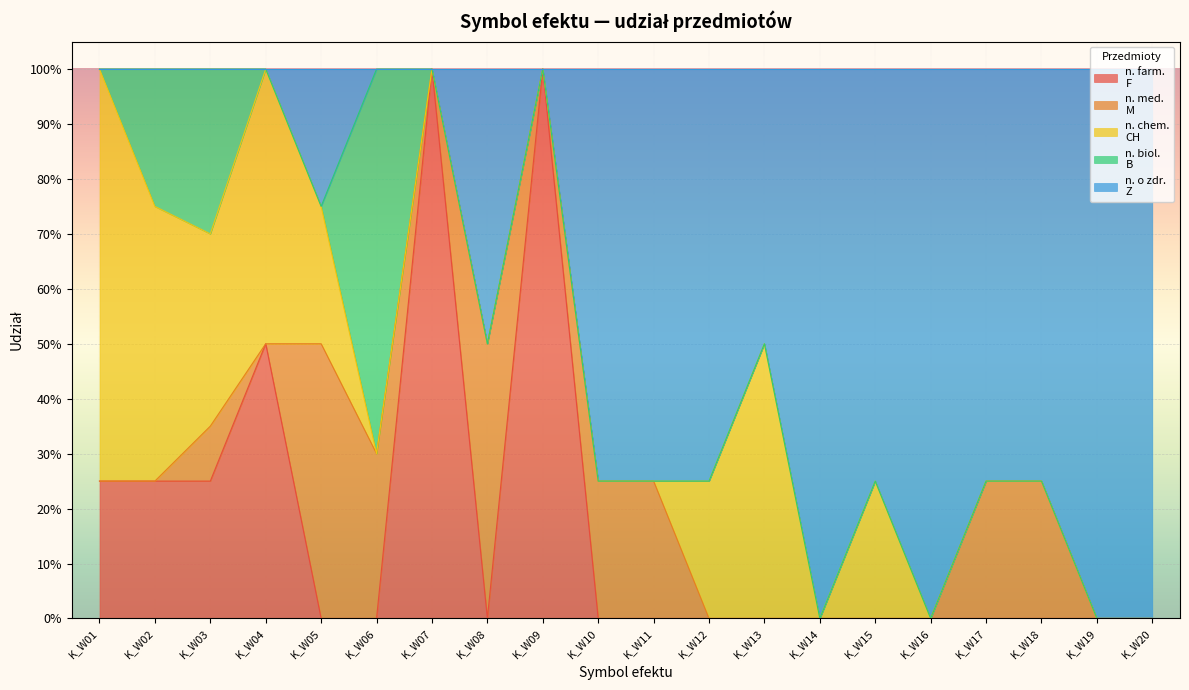

What are all the series names shown in the legend?

n. farm.
F, n. med.
M, n. chem.
CH, n. biol.
B, n. o zdr.
Z